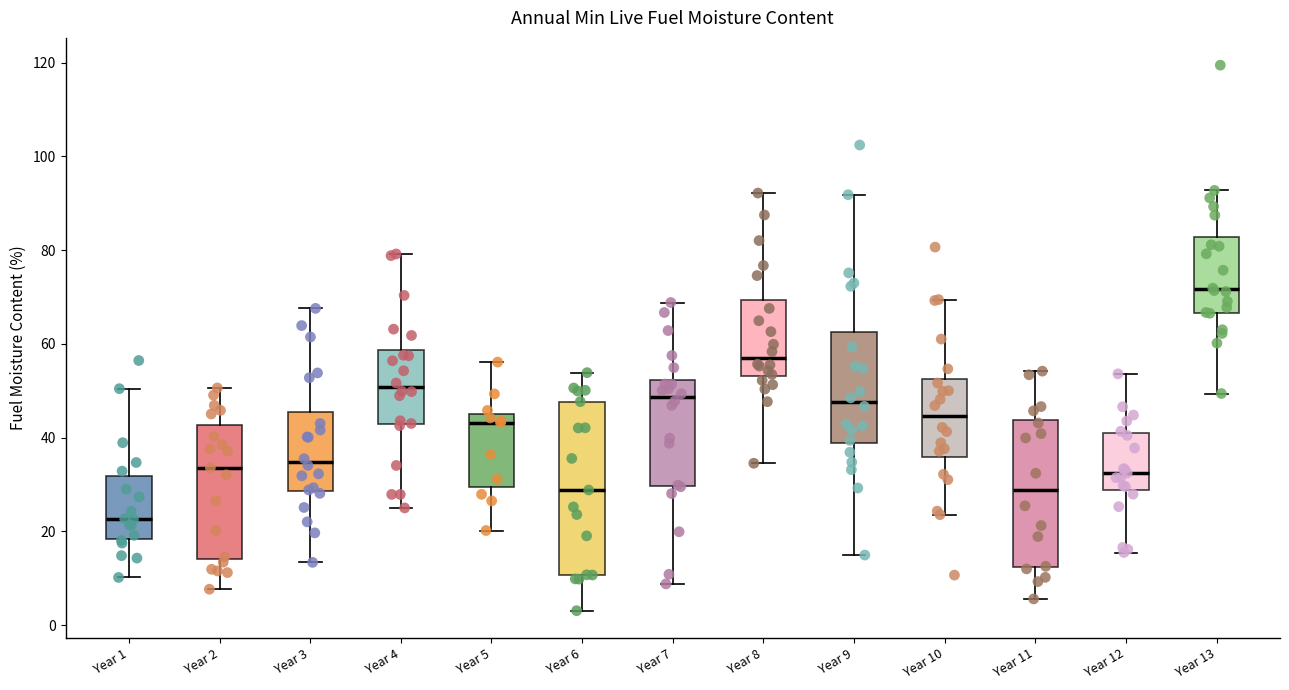

Reading left to right, transcribe this box plot: for each box, give where its median line is, the range the box spans, and where its two whiskers end, as read against the y-axis. The values are not printed on the chart, so give them approximately, as read against the axis.

Year 1: median 22, box 18 to 32, whiskers 10 to 50
Year 2: median 34, box 14 to 42, whiskers 8 to 50
Year 3: median 34, box 28 to 46, whiskers 14 to 68
Year 4: median 50, box 42 to 58, whiskers 24 to 80
Year 5: median 44, box 30 to 46, whiskers 20 to 56
Year 6: median 28, box 10 to 48, whiskers 4 to 54
Year 7: median 48, box 30 to 52, whiskers 8 to 68
Year 8: median 58, box 54 to 70, whiskers 34 to 92
Year 9: median 48, box 38 to 62, whiskers 14 to 92
Year 10: median 44, box 36 to 52, whiskers 24 to 70
Year 11: median 28, box 12 to 44, whiskers 6 to 54
Year 12: median 32, box 28 to 40, whiskers 16 to 54
Year 13: median 72, box 66 to 82, whiskers 50 to 92